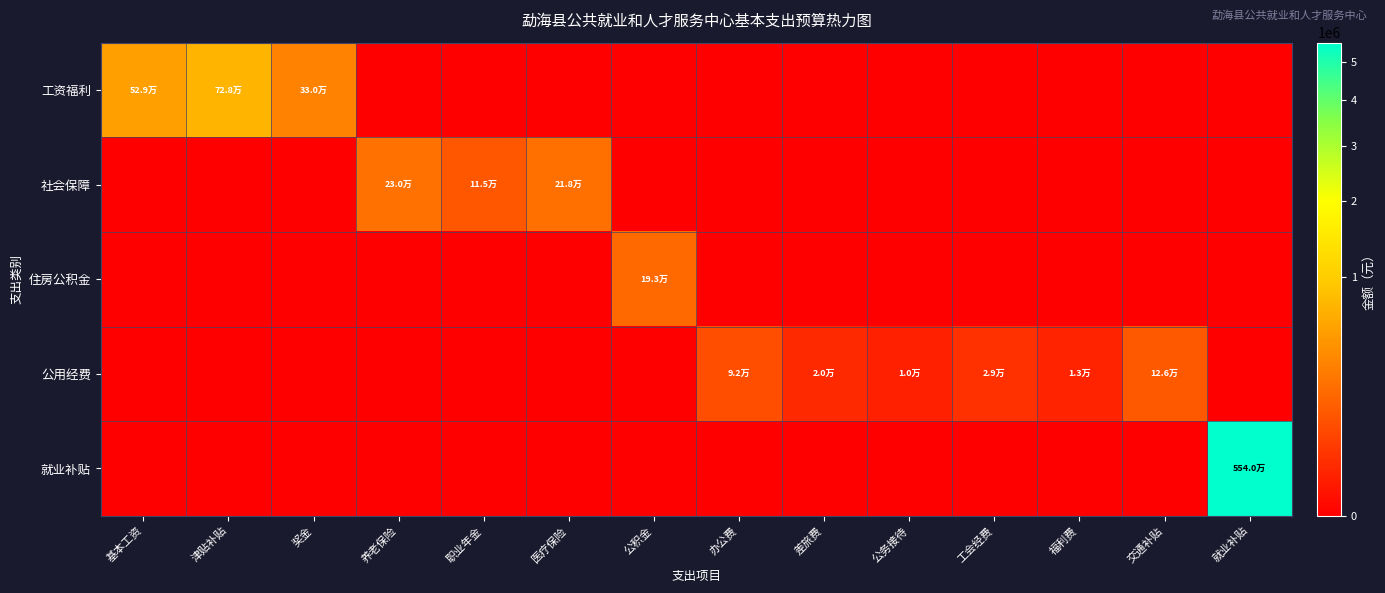

Between 奖金 and 就业补贴, which series saw the biggest shift?

就业补贴